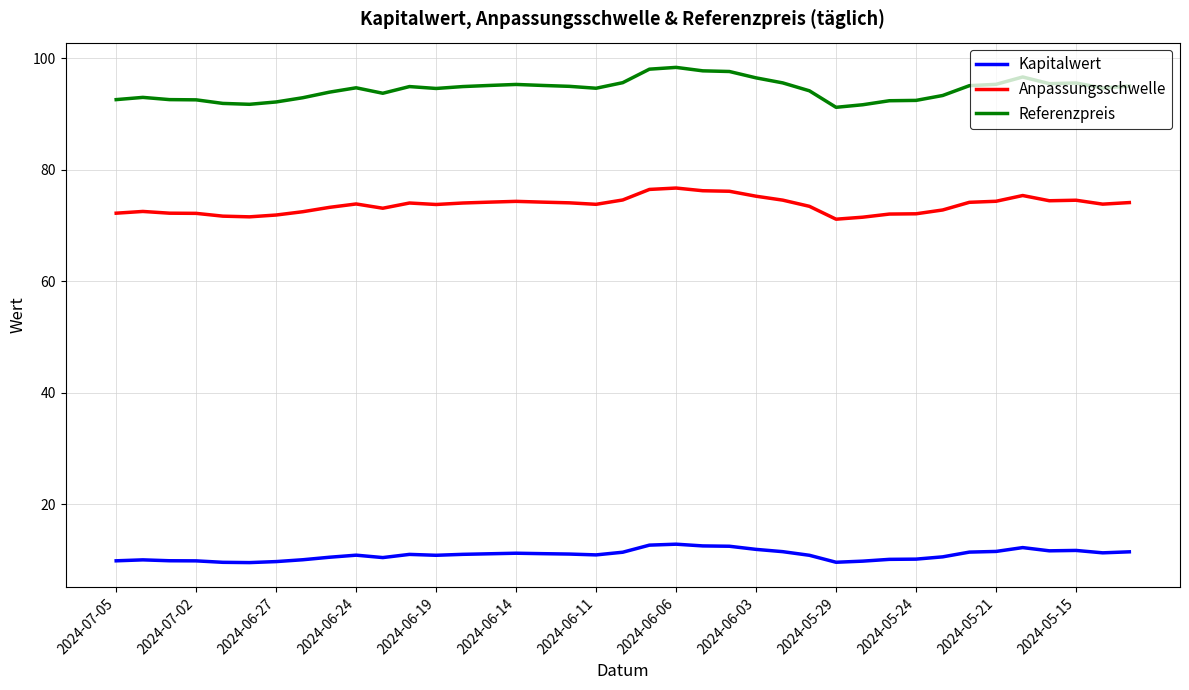

What is the difference between the maximum and minimum values in the Referenzpreis series?

7.2